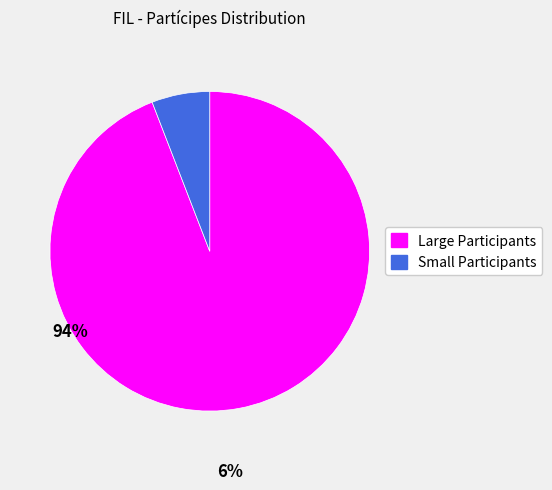

Is there a majority slice in this chart?

Yes